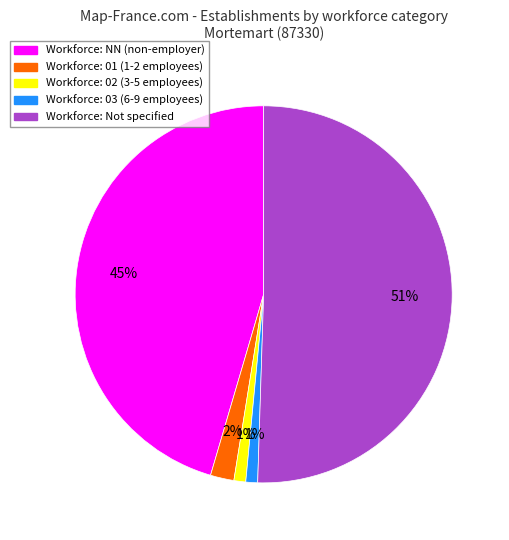

Is it true that Workforce: 03 (6-9 employees) is 11% of the pie?

False